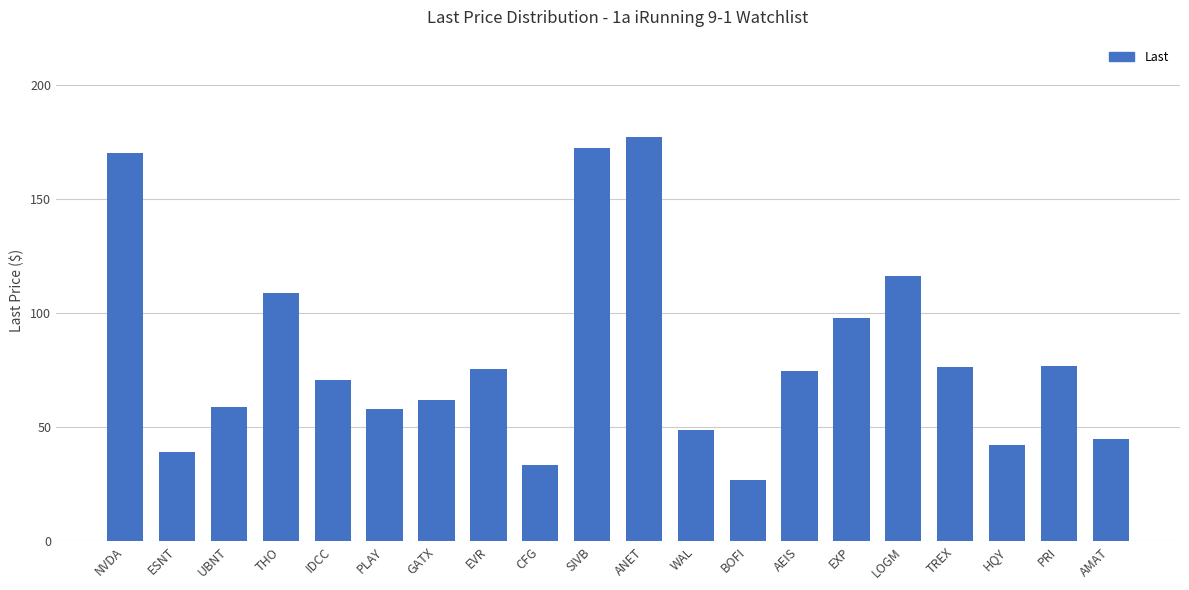

What is the sum of the values at WAL and ESNT?

87.6